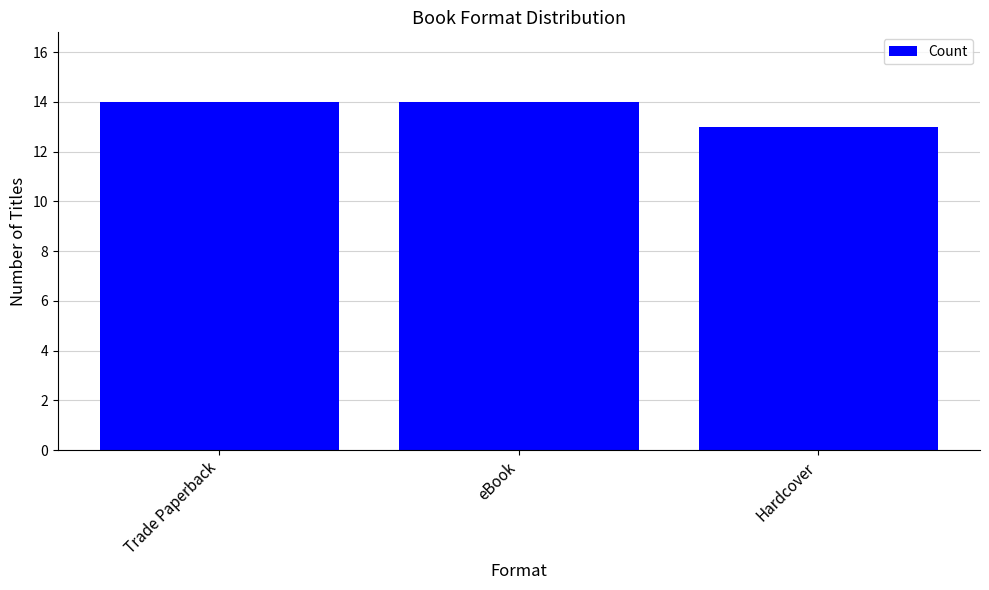

What is the smallest value displayed?

13